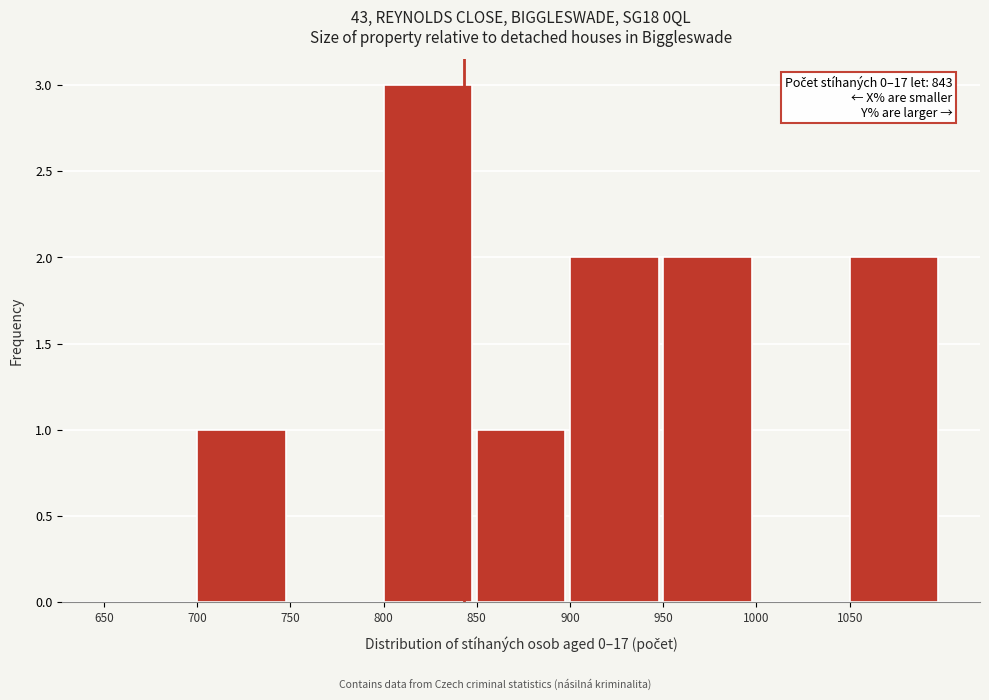

Over which range of the x-axis is the bar tallest?

800 to 850